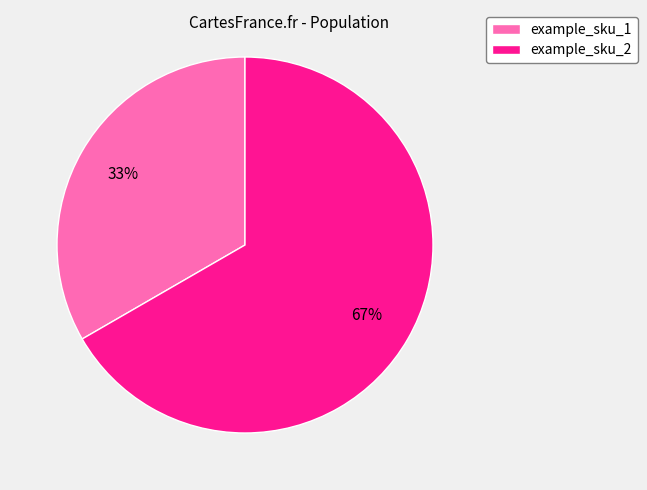

Rank the categories by value from highest to lowest.

example_sku_2, example_sku_1